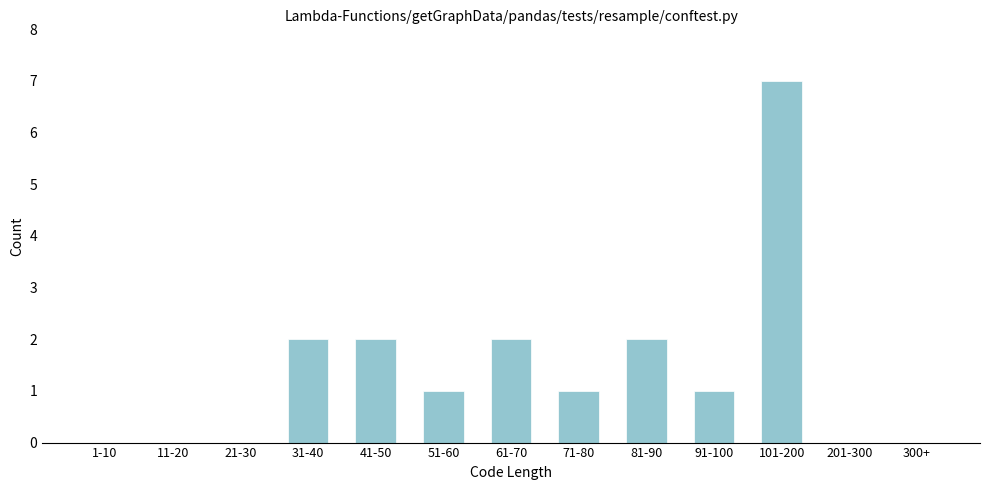

Reading right to left, list all the values displayed in this chart.

300+=0	201-300=0	101-200=7	91-100=1	81-90=2	71-80=1	61-70=2	51-60=1	41-50=2	31-40=2	21-30=0	11-20=0	1-10=0